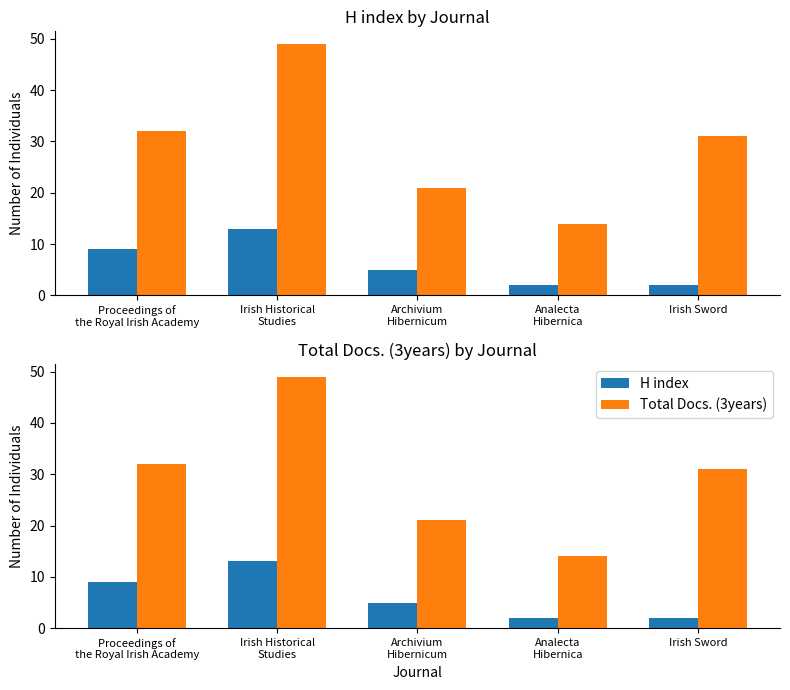

Which series has the largest total across all categories?

Total Docs. (3years)